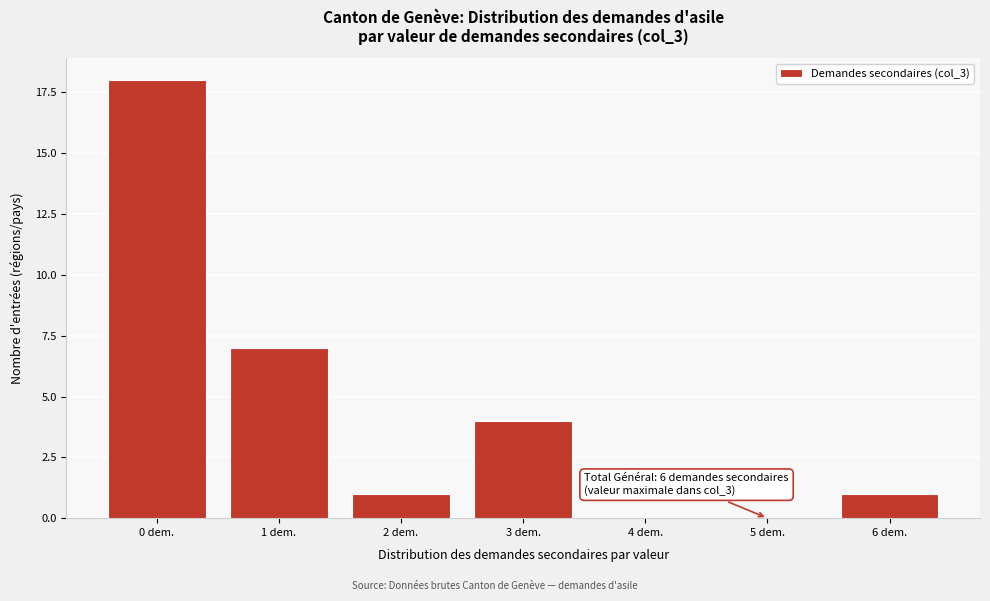

Reading left to right, extract all data points from this chart.

0 dem.=18	1 dem.=7	2 dem.=1	3 dem.=4	4 dem.=0	5 dem.=0	6 dem.=1